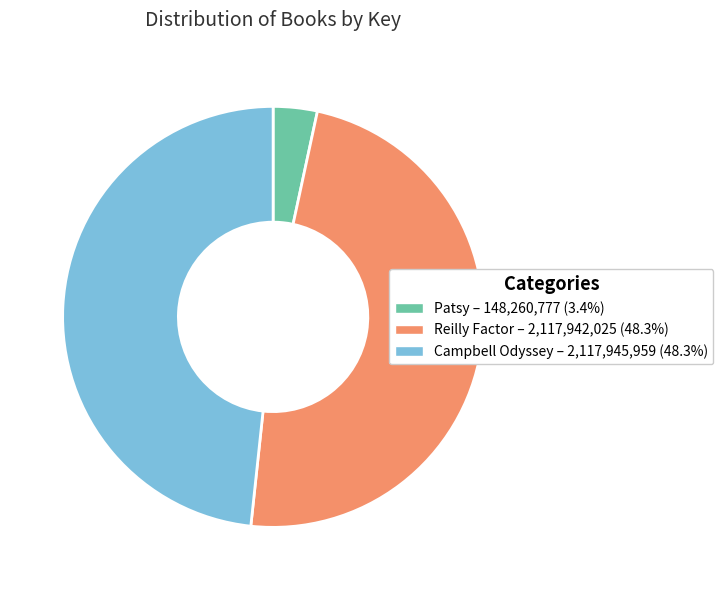

What is the ratio of the value at Reilly Factor – 2,117,942,025 (48.3%) to the value at Campbell Odyssey – 2,117,945,959 (48.3%)?

1.0